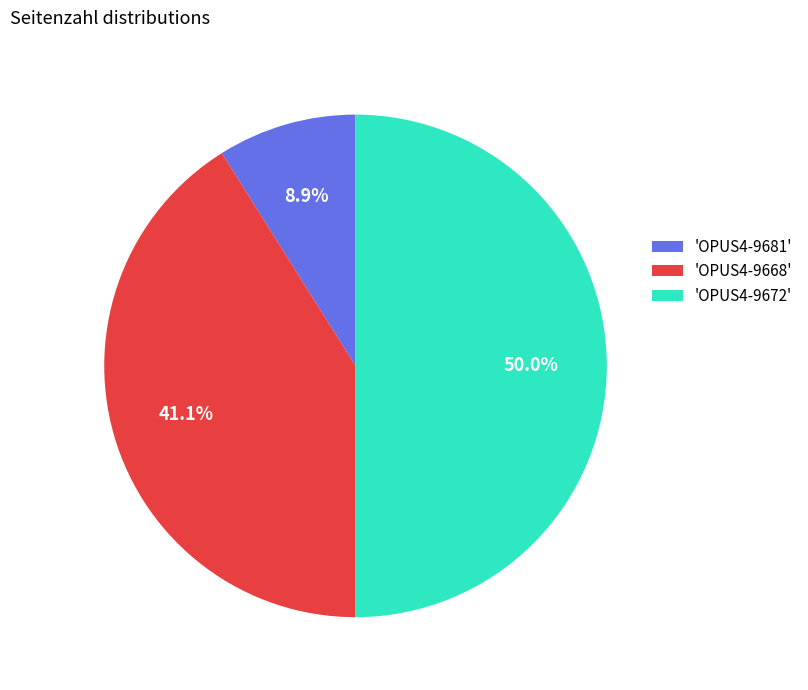

Between 'OPUS4-9672' and 'OPUS4-9681', which is larger?

'OPUS4-9672'